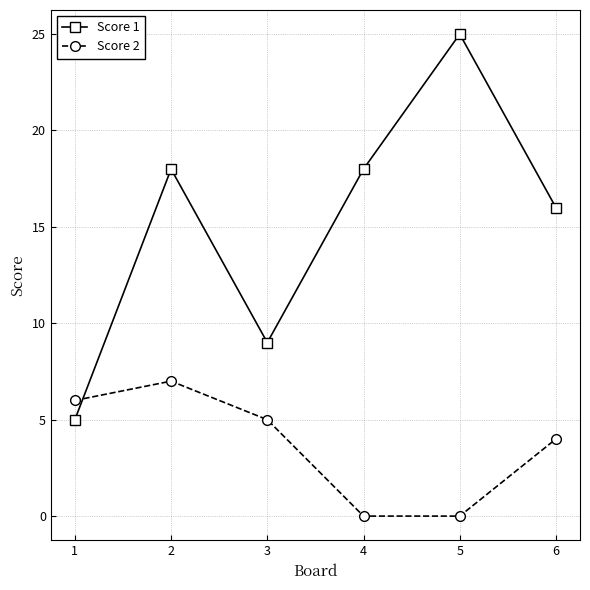

What value does the Score 2 series have at 1?

6